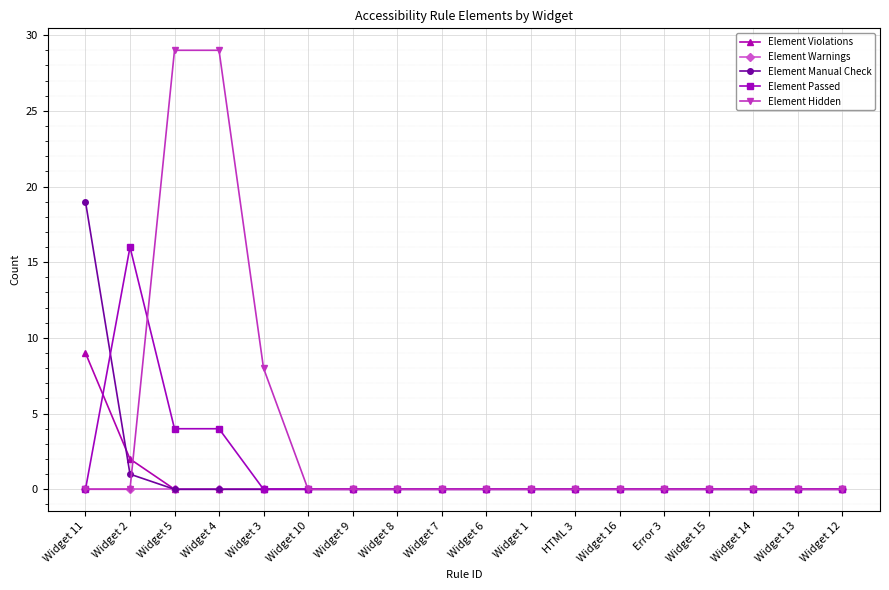

Count the number of data series in this chart.

5